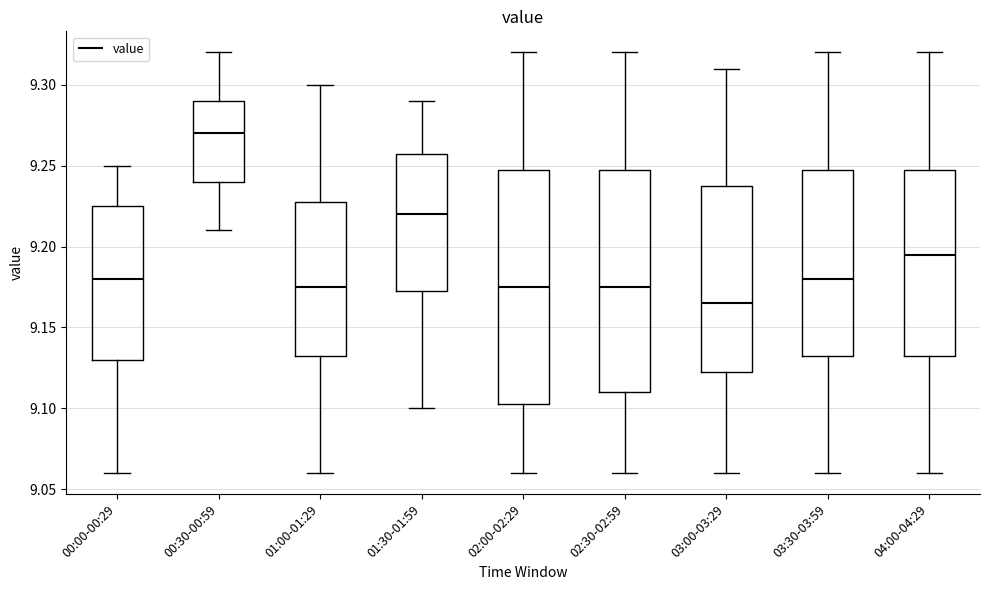

Which box's median line is the highest?

00:30-00:59